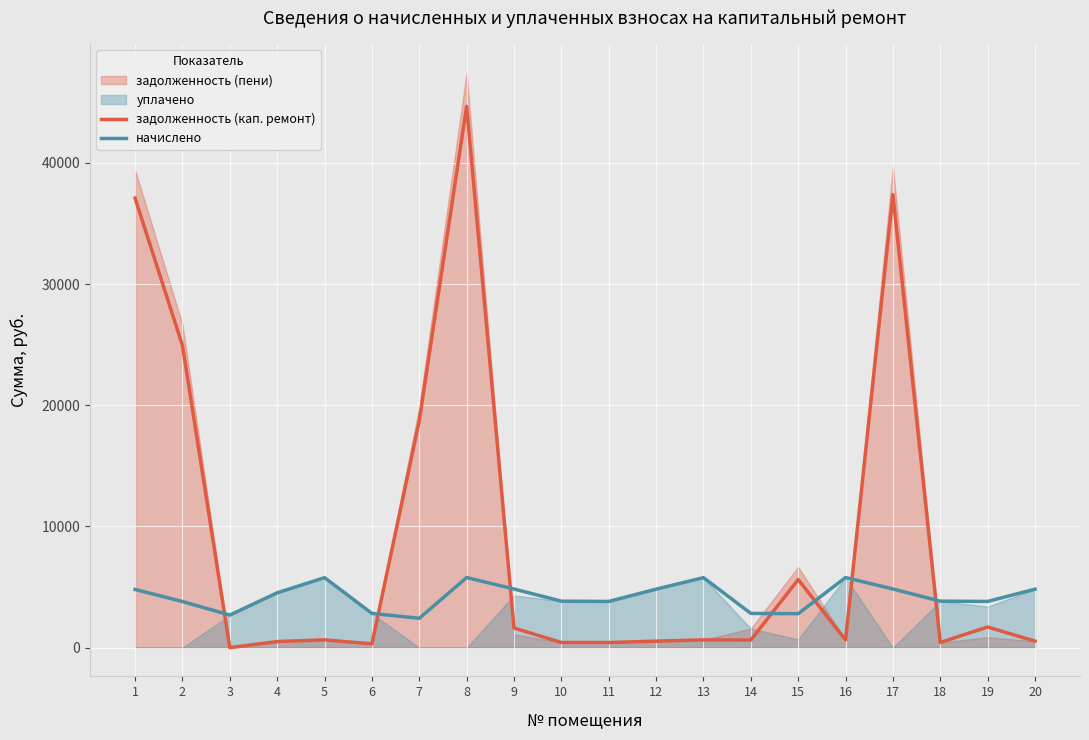

True or false: задолженность (кап. ремонт) and начислено intersect in this chart.

True